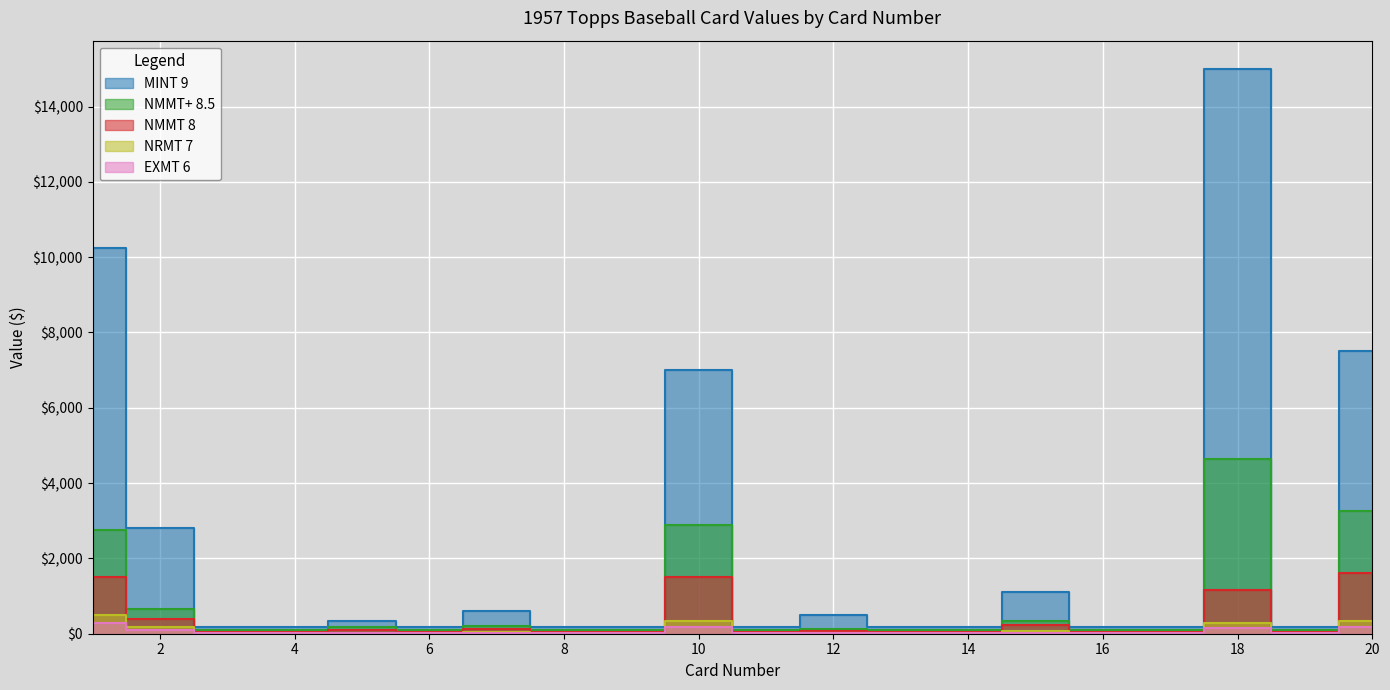

What is the minimum value shown in the chart?

10